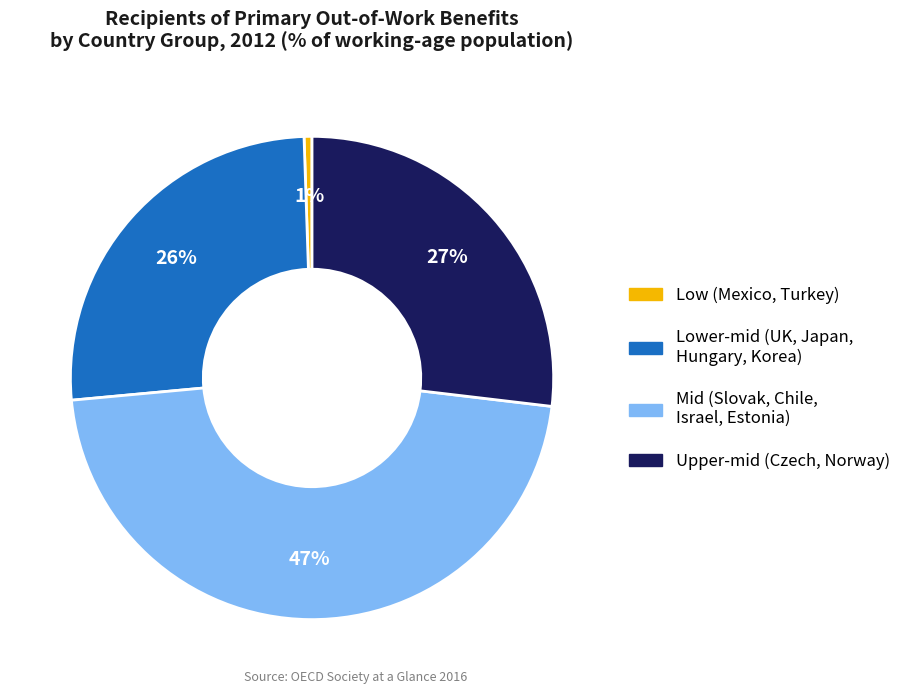

Does any single category account for the majority?

No